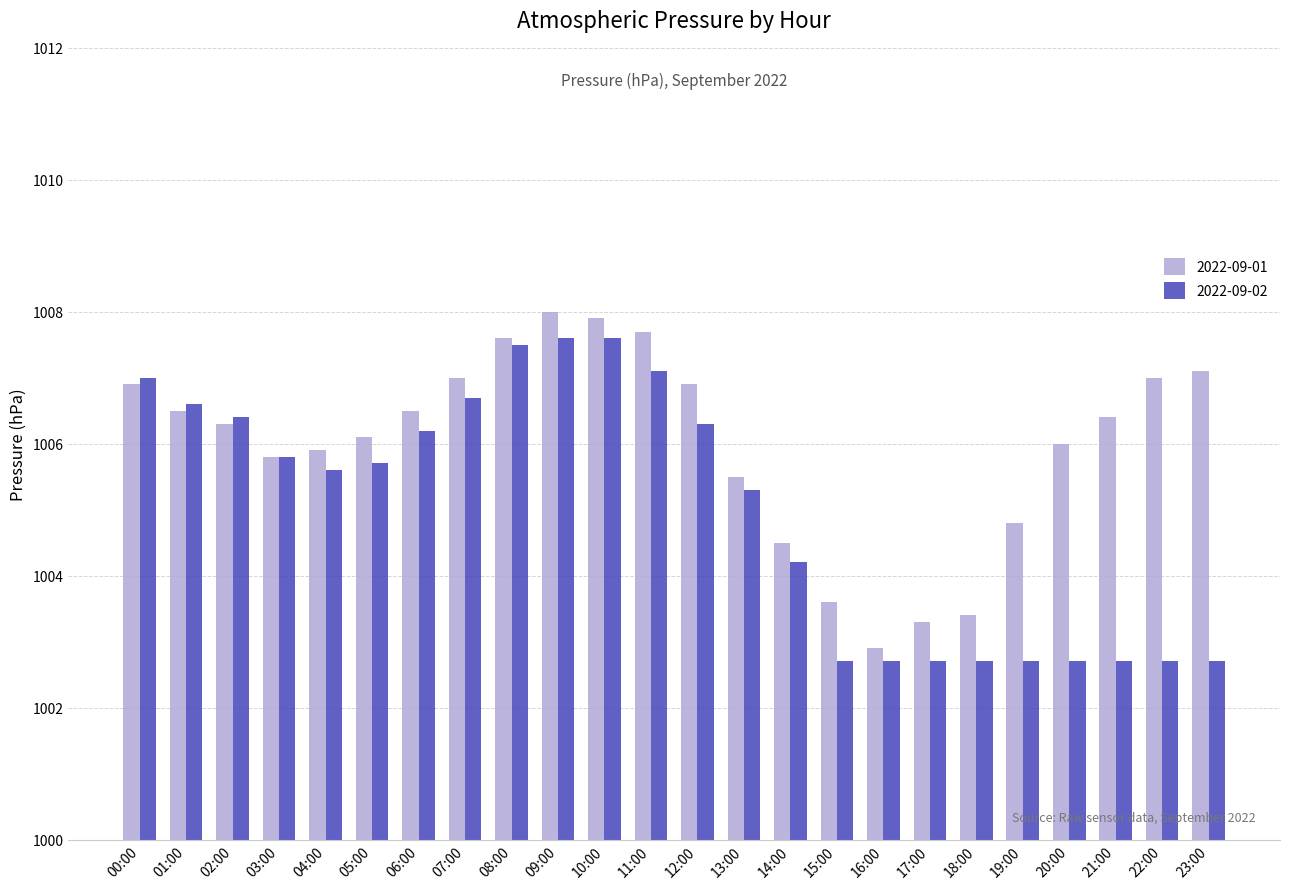

Are the bars grouped side by side (vs. stacked)?

Yes